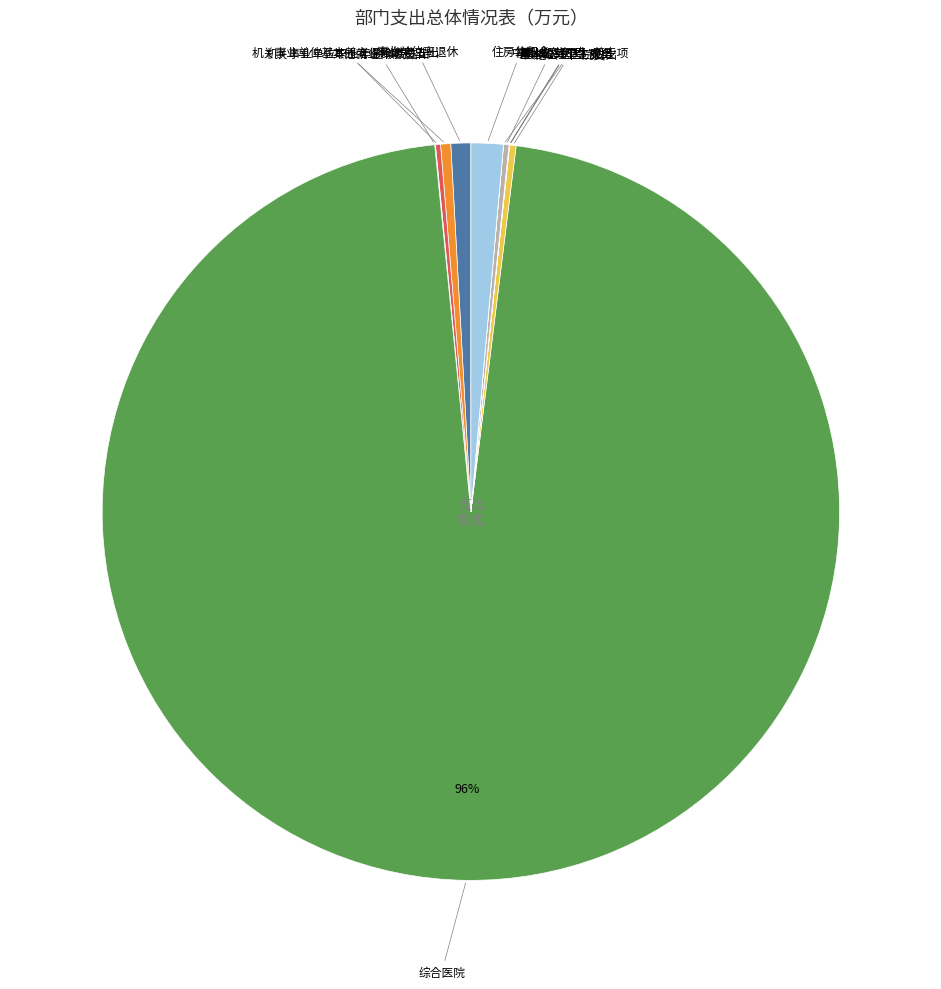

Count the number of slices in the pie.

12